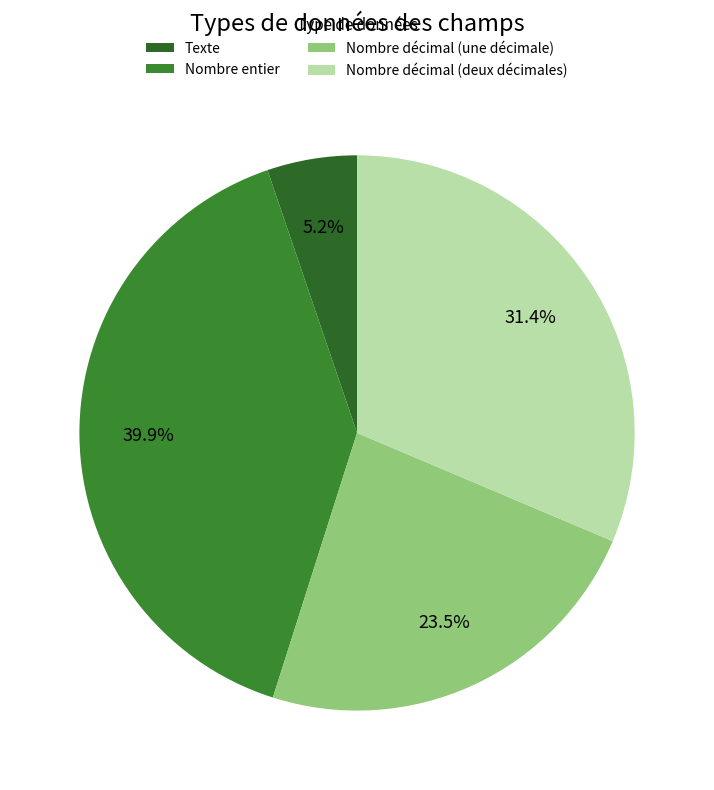

Count the number of slices in the pie.

4